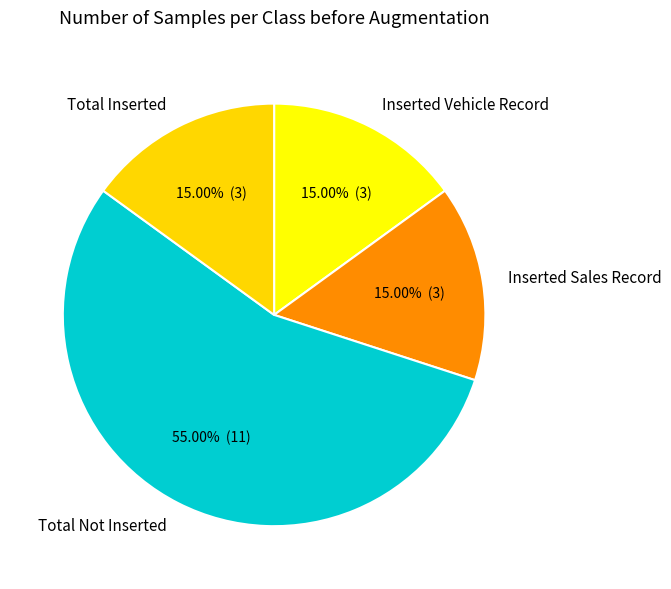

Count the number of slices in the pie.

4